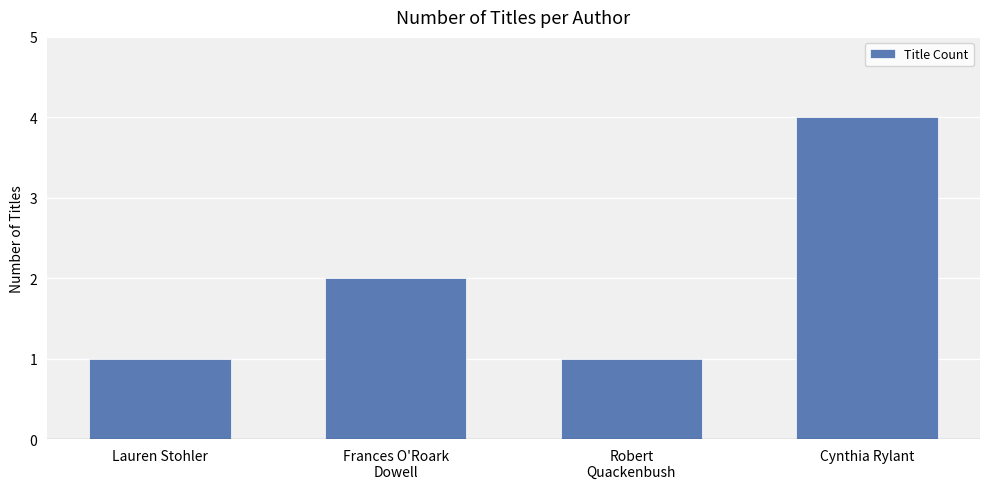

Read the value at Robert
Quackenbush.

1